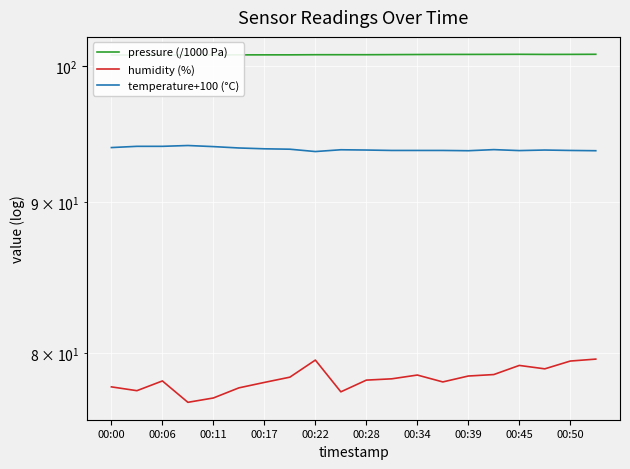

Is it true that pressure (/1000 Pa) equals 49.7 at 11?

False